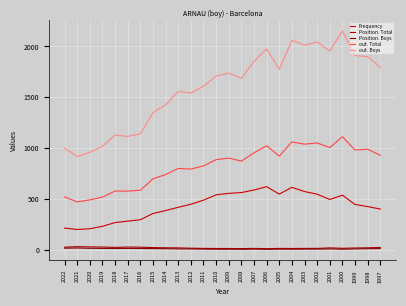

True or false: Position. Boys and Frequency intersect in this chart.

False